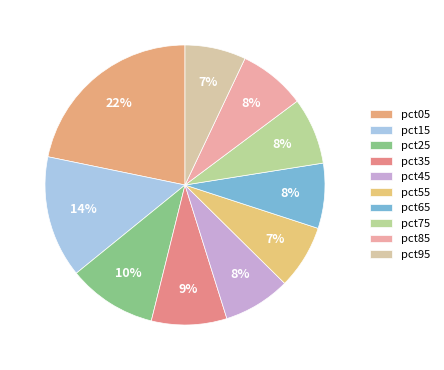

Which has a higher value, pct35 or pct95?

pct35